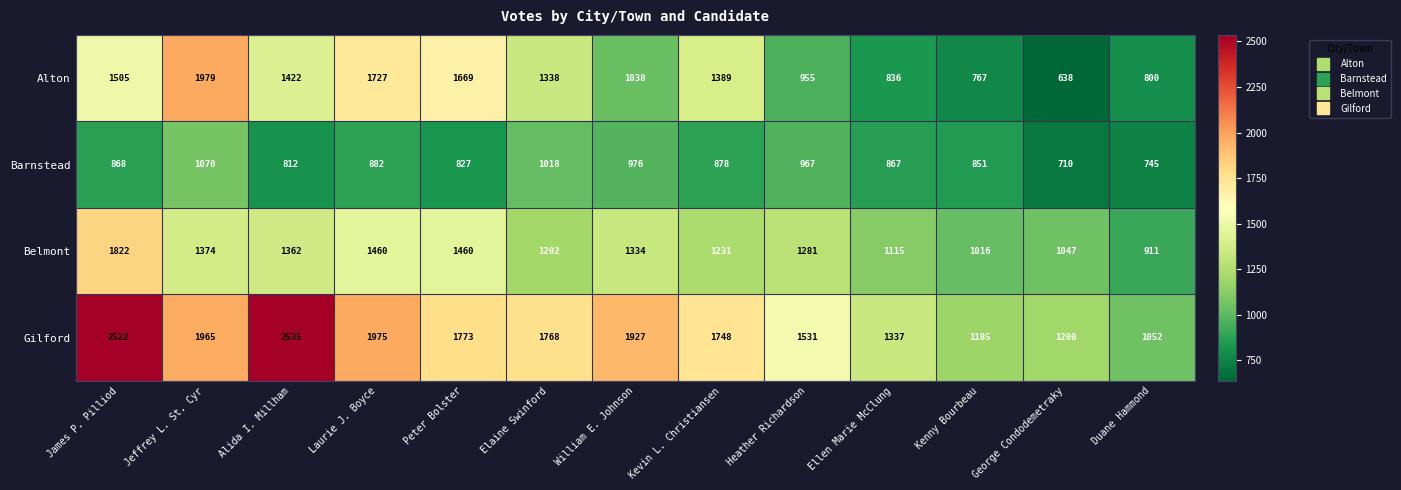

Count the number of categories in the chart.

13